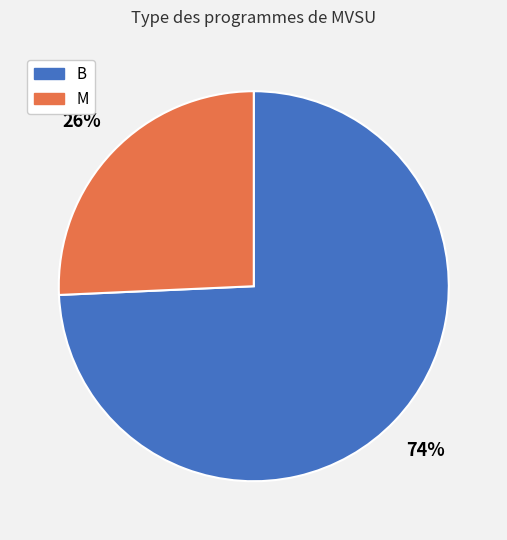

To the nearest percent, what is the combined percentage of B and M?

100%